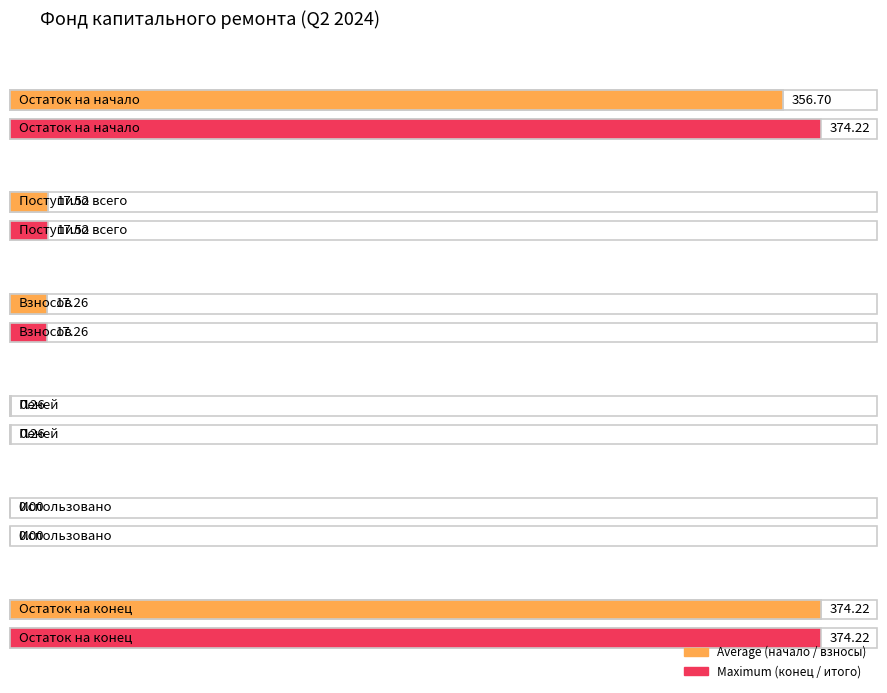

How many values in Maximum utilization are above zero?

5